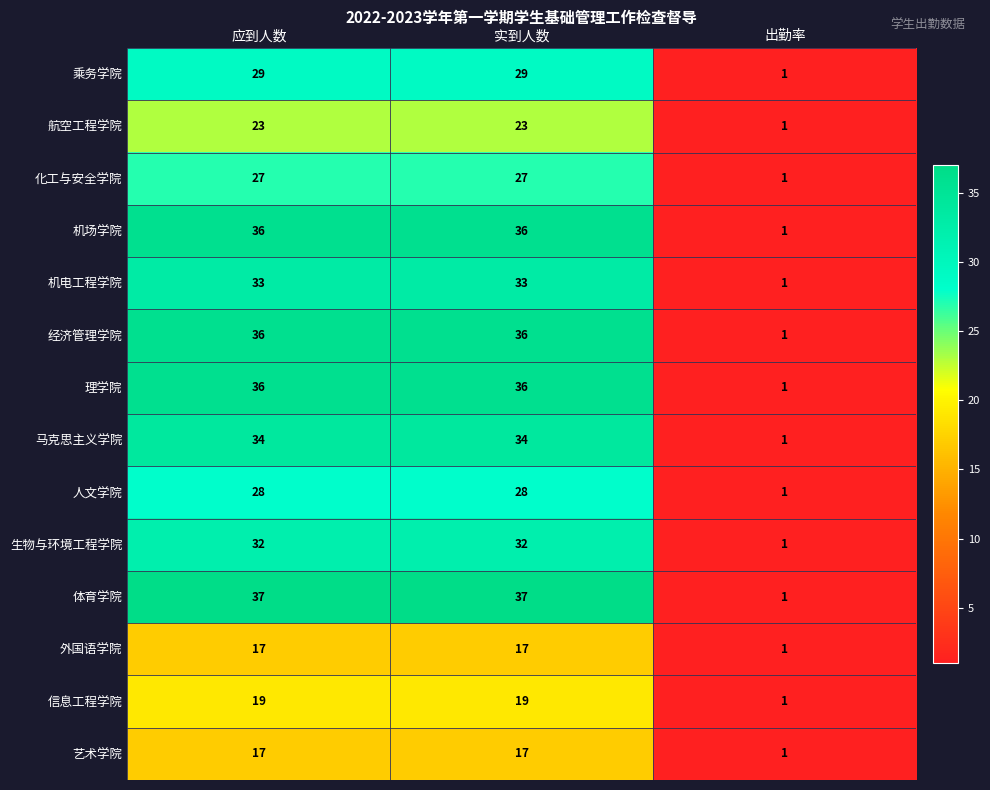

What is the highest value of the 机场学院 series?

36